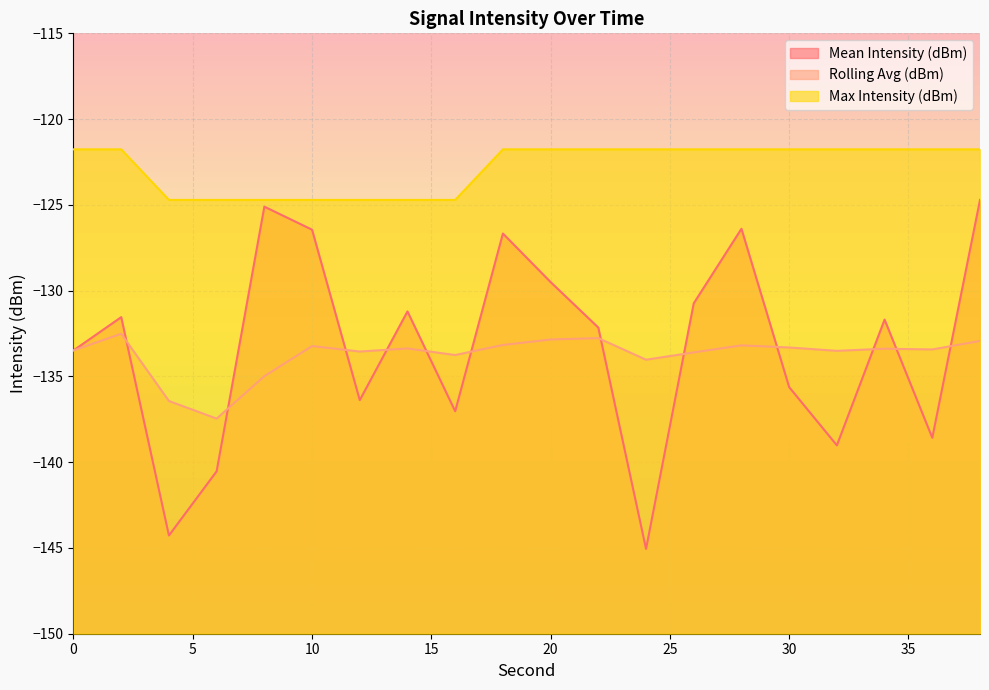

What is the spread (max minus min) of values at 34?

11.6